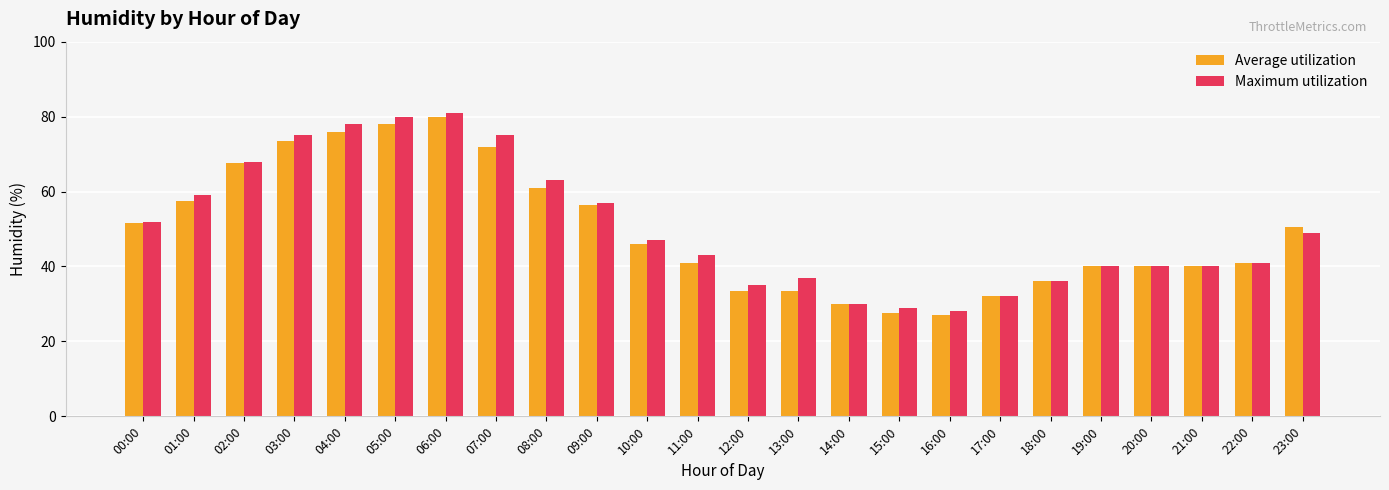

Between 12:00 and 14:00, which series saw the biggest shift?

Maximum utilization